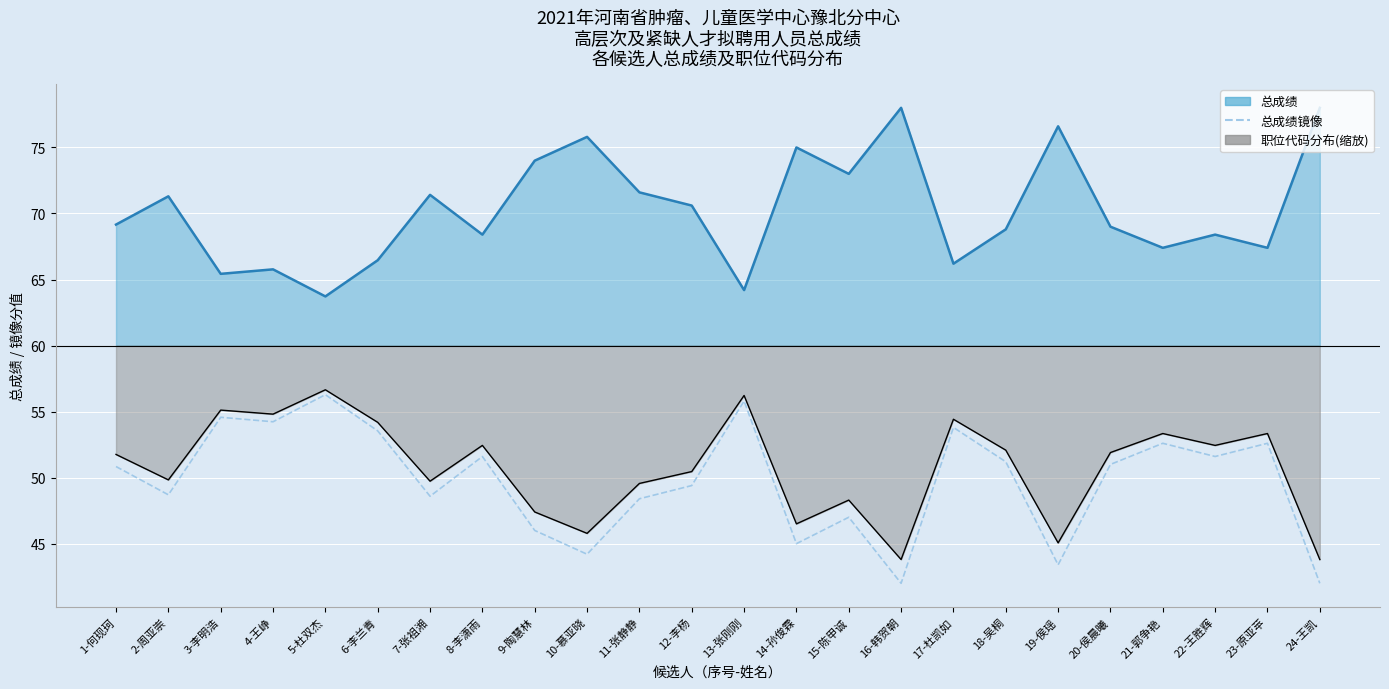

What is the label of the 12th point from the left?

12-李杨